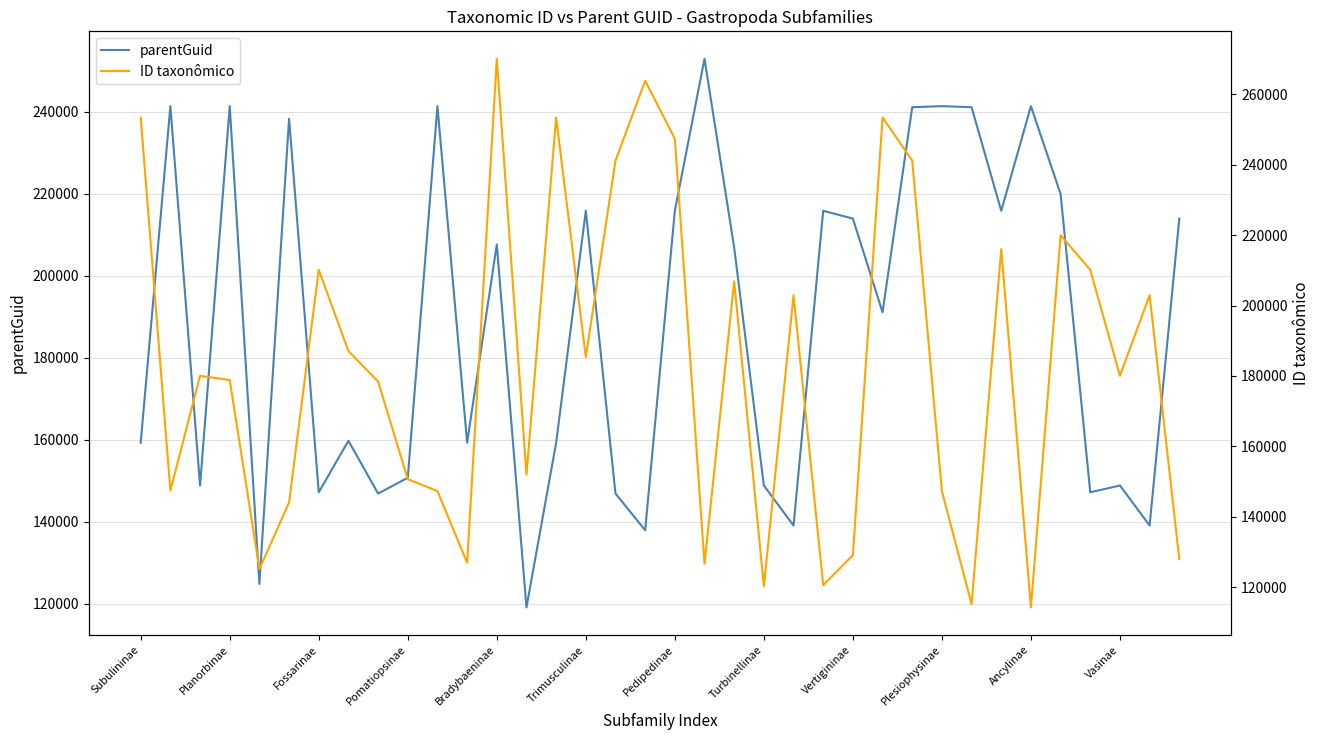

Does the chart display data point markers on the line(s)?

No